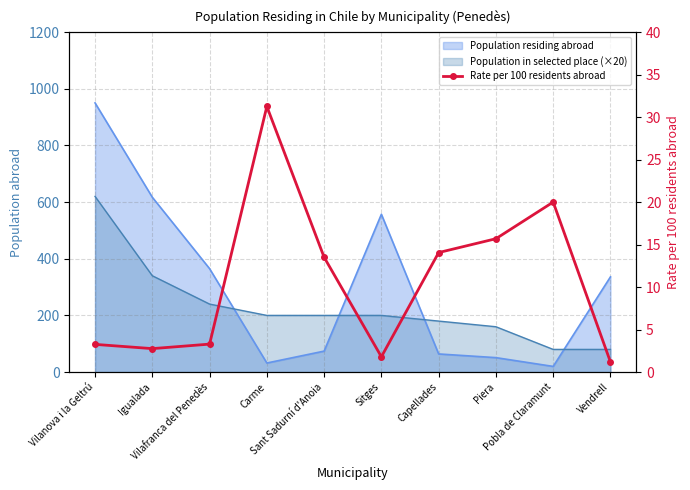

List the labels in order of value, largest first.

Carme, Pobla de Claramunt, Piera, Capellades, Sant Sadurní d'Anoia, Vilafranca del Penedès, Vilanova i la Geltrú, Igualada, Sitges, Vendrell